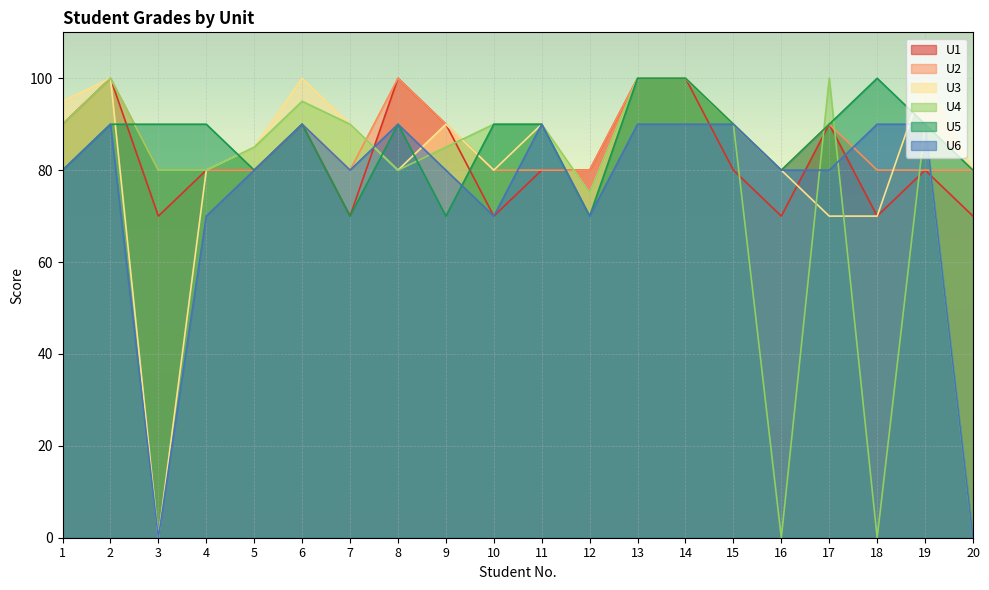

What is the maximum value for U5?

100